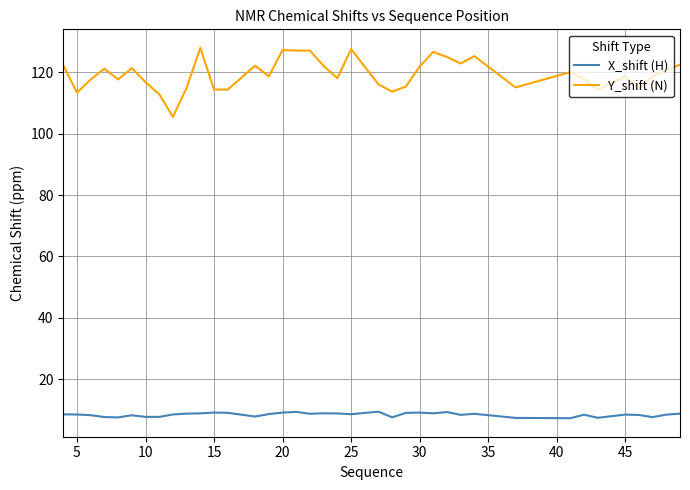

True or false: Y_shift (N) and X_shift (H) cross at least once.

False